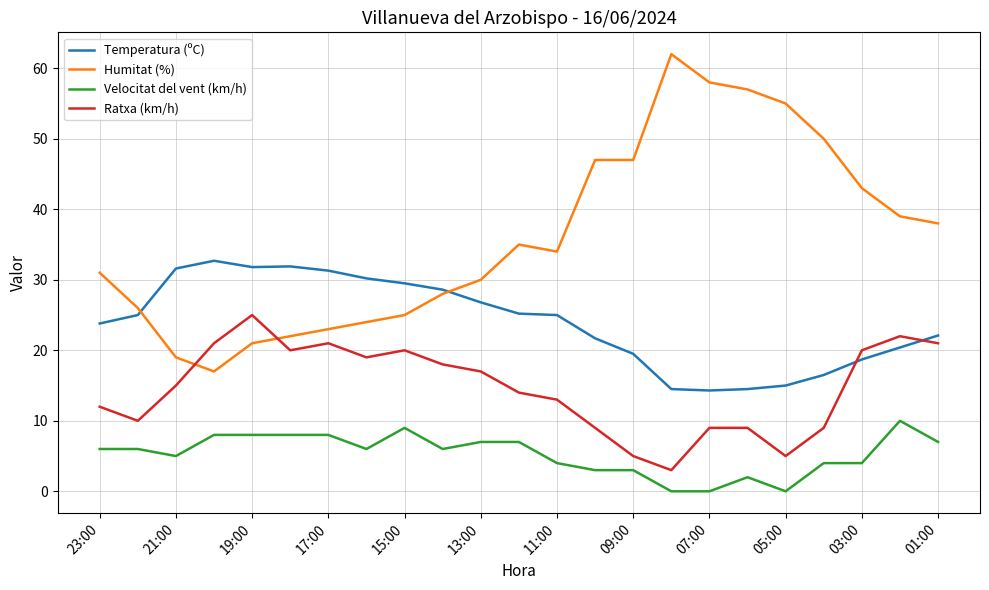

What is the greatest value displayed?

62.0